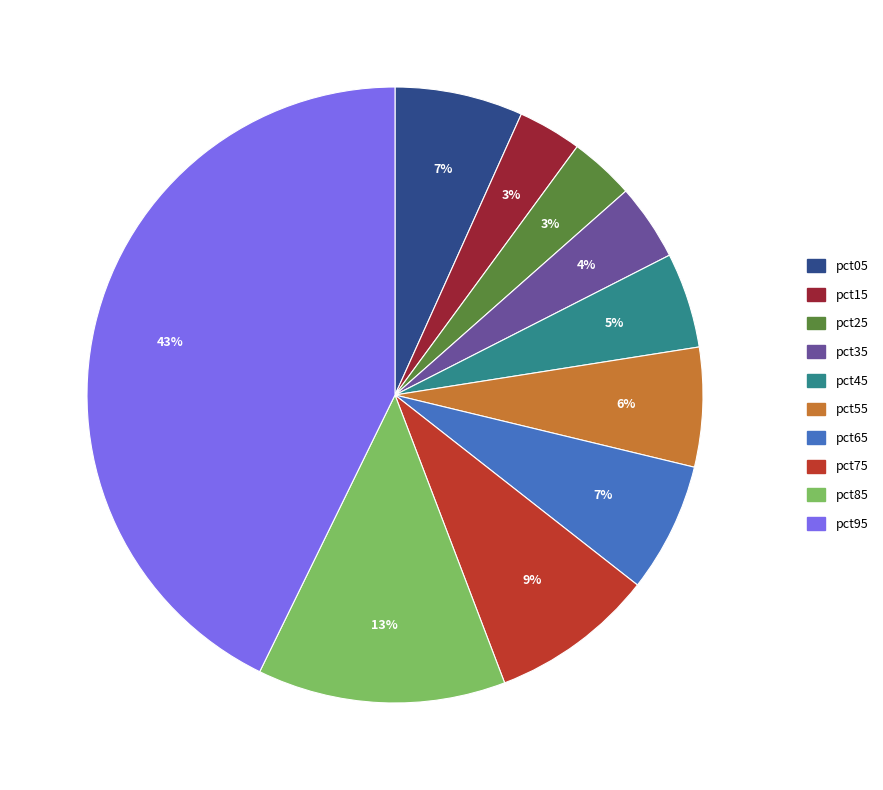

What percentage is the pct25 slice, to the nearest percent?

3%